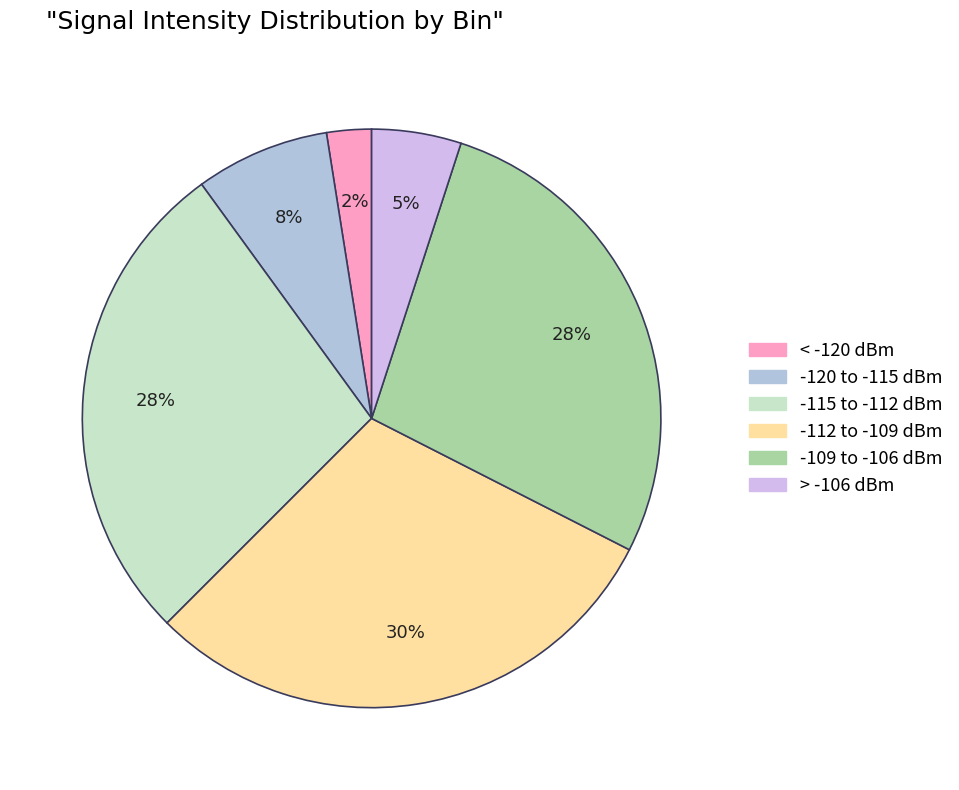

Is there any slice that represents more than half of the pie?

No